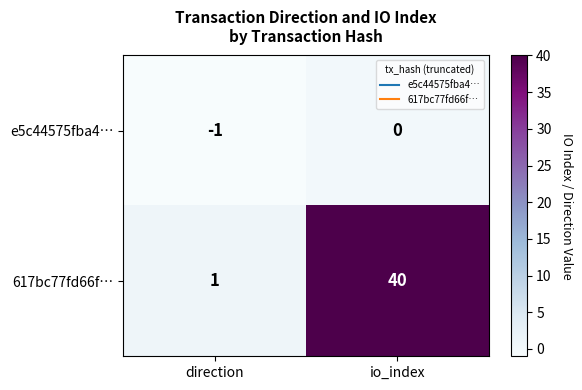

Which series changed the most between direction and io_index?

617bc77fd66f…